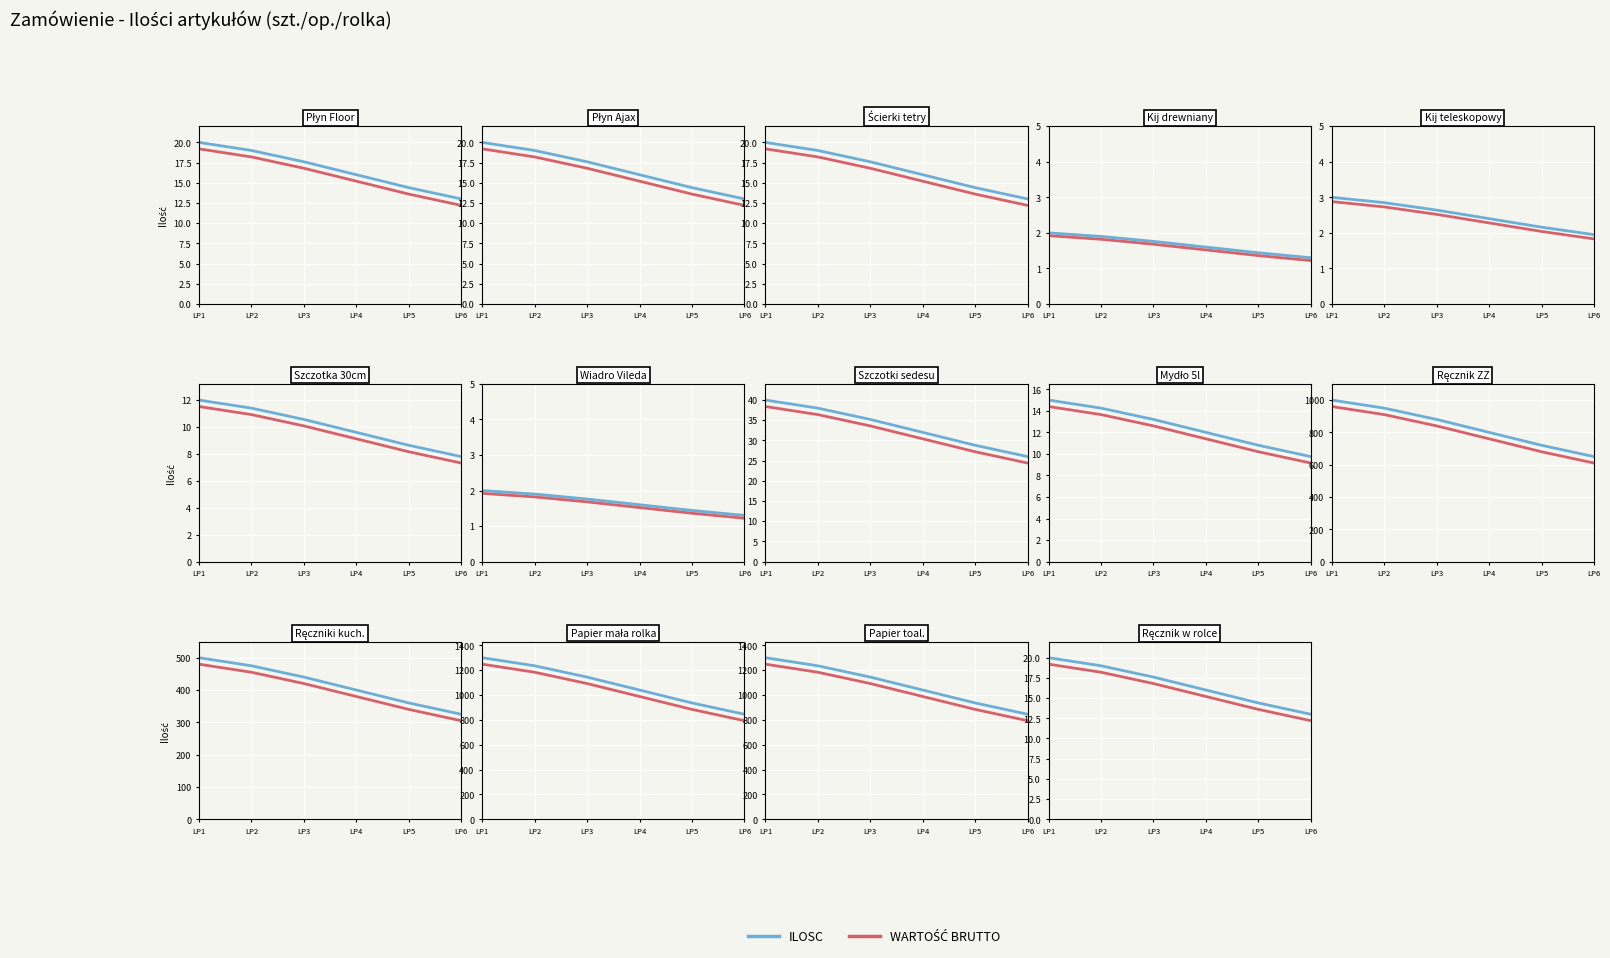

The value of ILOSC at LP6 is 7.1. True or false?

False